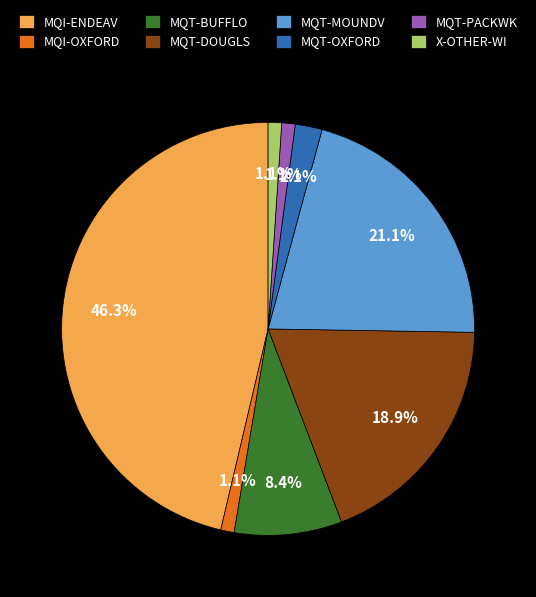

Which has a higher value, MQI-ENDEAV or MQT-DOUGLS?

MQI-ENDEAV